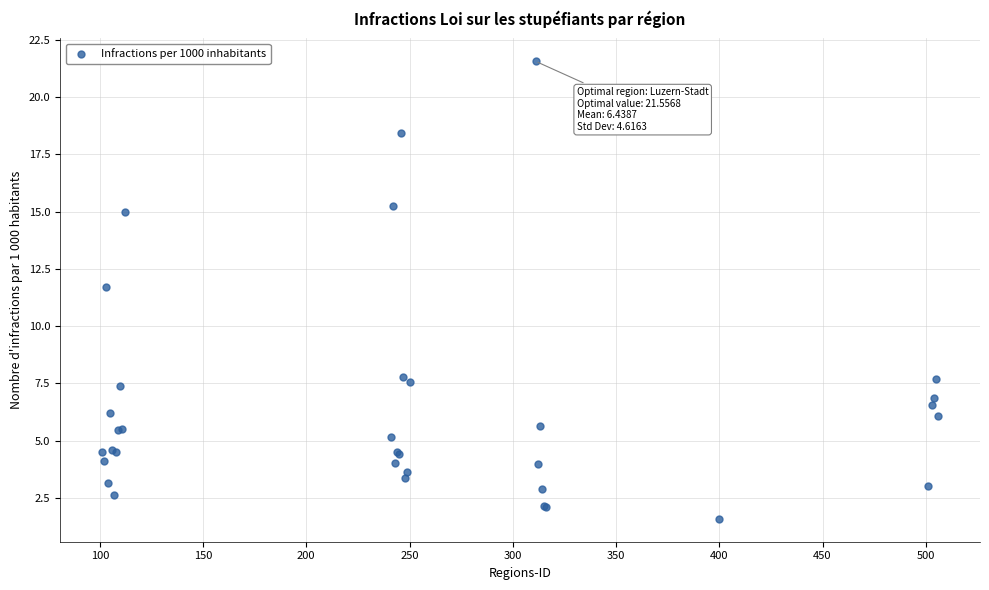

What Y value in the scatter plot is closest to 11?

11.7